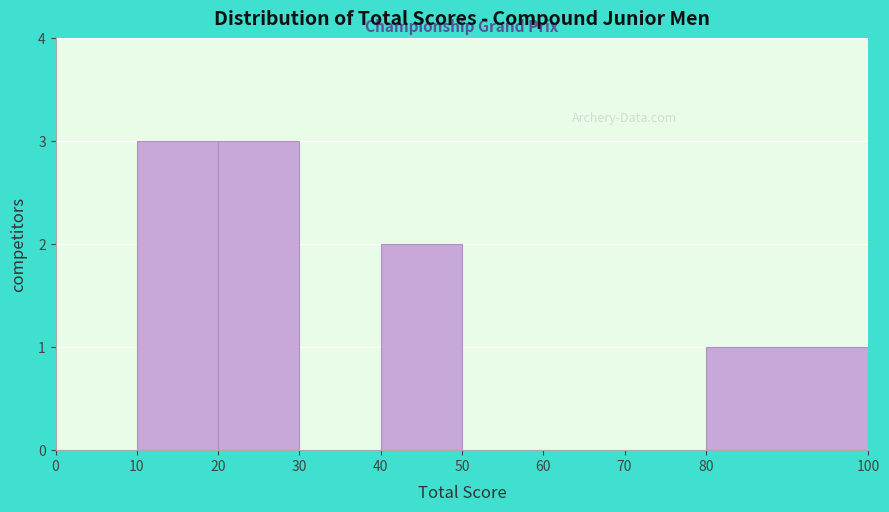

How tall is the bar that spans 20 to 30 on the x-axis? The values are not printed on the chart, so give them approximately, as read against the axis.

3